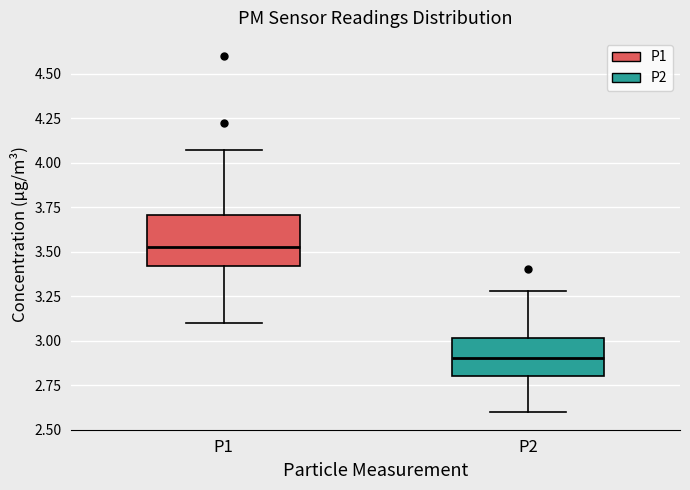

Reading left to right, transcribe this box plot: for each box, give where its median line is, the range the box spans, and where its two whiskers end, as read against the y-axis. The values are not printed on the chart, so give them approximately, as read against the axis.

P1: median 3.55, box 3.40 to 3.70, whiskers 3.10 to 4.05
P2: median 2.90, box 2.80 to 3.00, whiskers 2.60 to 3.30